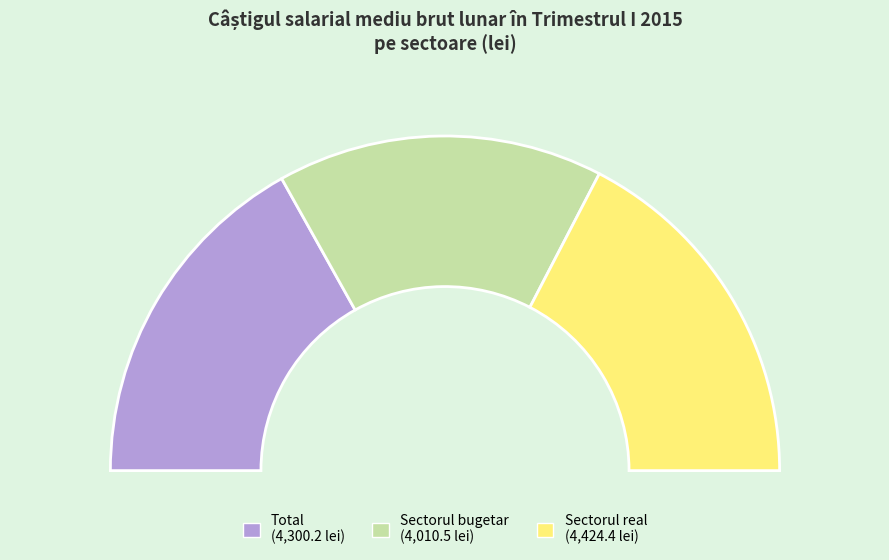

Is there a majority slice in this chart?

No